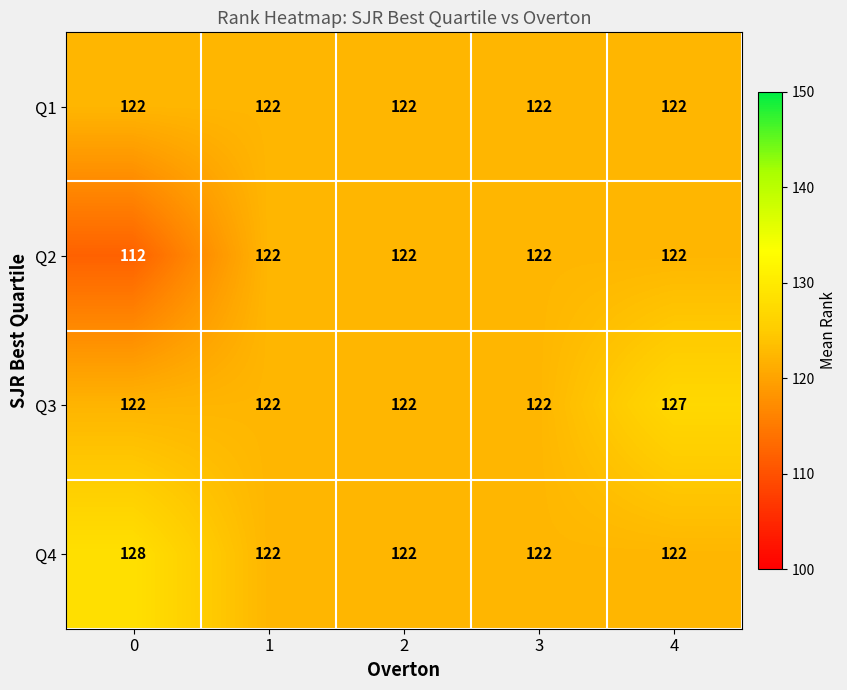

The Q3 series shows 168 at 2. True or false?

False